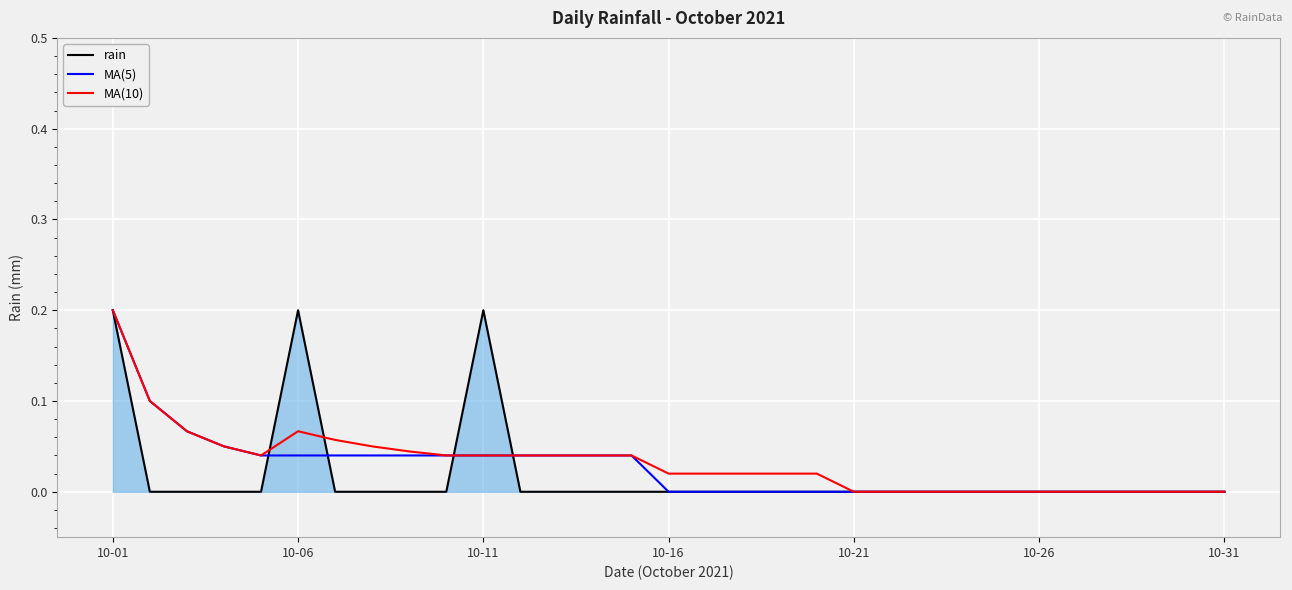

How many times do MA(10) and rain cross each other?

4